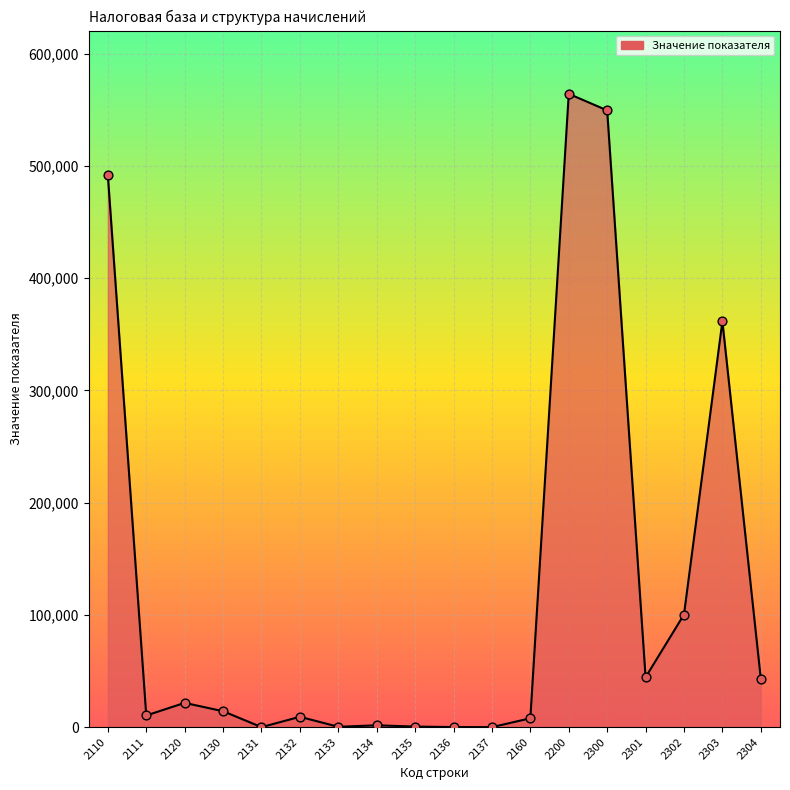

What is the ratio of the value at 2301 to the value at 2111?

4.3